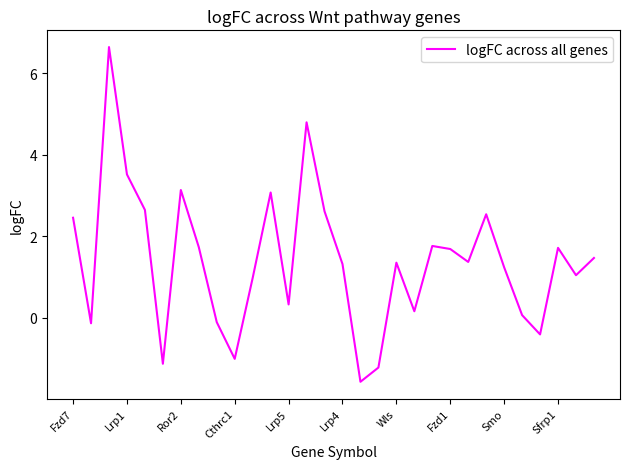

What is the greatest value displayed?

6.6